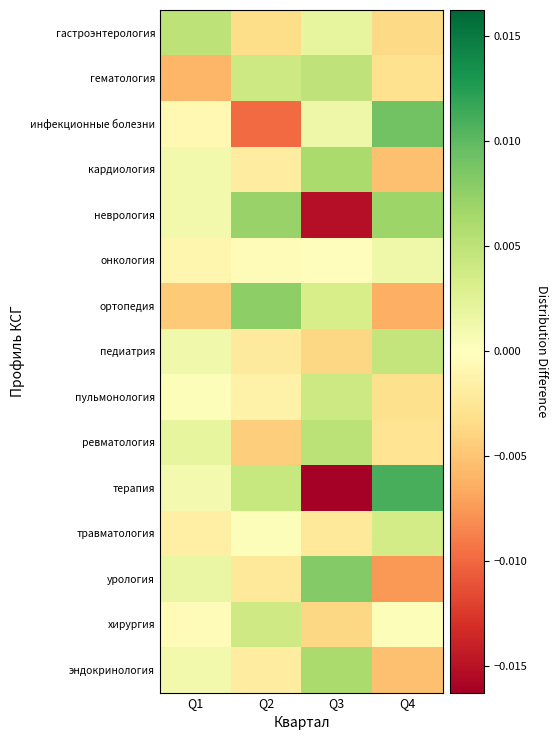

Count the number of categories in the chart.

4